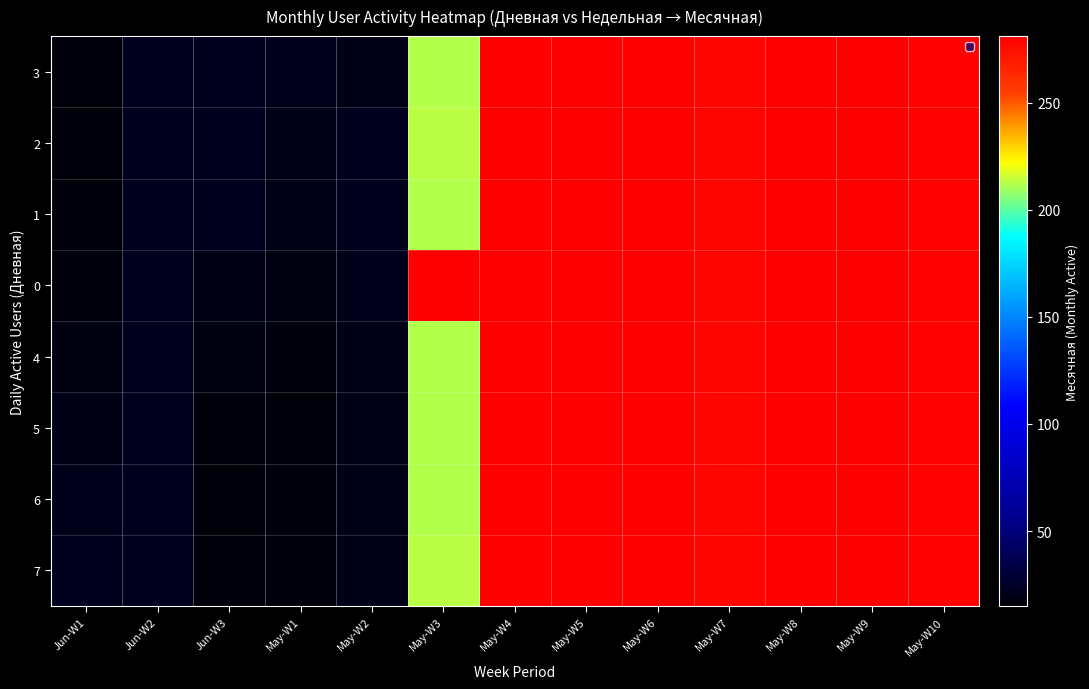

Reading left to right, list all the values displayed in this chart.

3: Jun-W1=15	Jun-W2=22	Jun-W3=22	May-W1=21	May-W2=20	May-W3=212	May-W4=280	May-W5=280	May-W6=280	May-W7=278	May-W8=281	May-W9=280	May-W10=279
2: Jun-W1=15	Jun-W2=22	Jun-W3=22	May-W1=20	May-W2=22	May-W3=213	May-W4=280	May-W5=280	May-W6=280	May-W7=278	May-W8=281	May-W9=280	May-W10=279
1: Jun-W1=15	Jun-W2=22	Jun-W3=22	May-W1=20	May-W2=22	May-W3=212	May-W4=280	May-W5=280	May-W6=280	May-W7=278	May-W8=281	May-W9=280	May-W10=279
0: Jun-W1=17	Jun-W2=22	Jun-W3=19	May-W1=18	May-W2=21	May-W3=280	May-W4=280	May-W5=280	May-W6=280	May-W7=278	May-W8=281	May-W9=280	May-W10=279
4: Jun-W1=18	Jun-W2=22	Jun-W3=18	May-W1=17	May-W2=20	May-W3=212	May-W4=280	May-W5=280	May-W6=280	May-W7=278	May-W8=281	May-W9=280	May-W10=279
5: Jun-W1=19	Jun-W2=22	Jun-W3=17	May-W1=16	May-W2=20	May-W3=212	May-W4=280	May-W5=280	May-W6=280	May-W7=278	May-W8=281	May-W9=280	May-W10=279
6: Jun-W1=21	Jun-W2=22	Jun-W3=15	May-W1=17	May-W2=20	May-W3=212	May-W4=280	May-W5=280	May-W6=280	May-W7=278	May-W8=281	May-W9=280	May-W10=279
7: Jun-W1=22	Jun-W2=22	Jun-W3=15	May-W1=17	May-W2=20	May-W3=213	May-W4=280	May-W5=280	May-W6=280	May-W7=278	May-W8=281	May-W9=280	May-W10=279